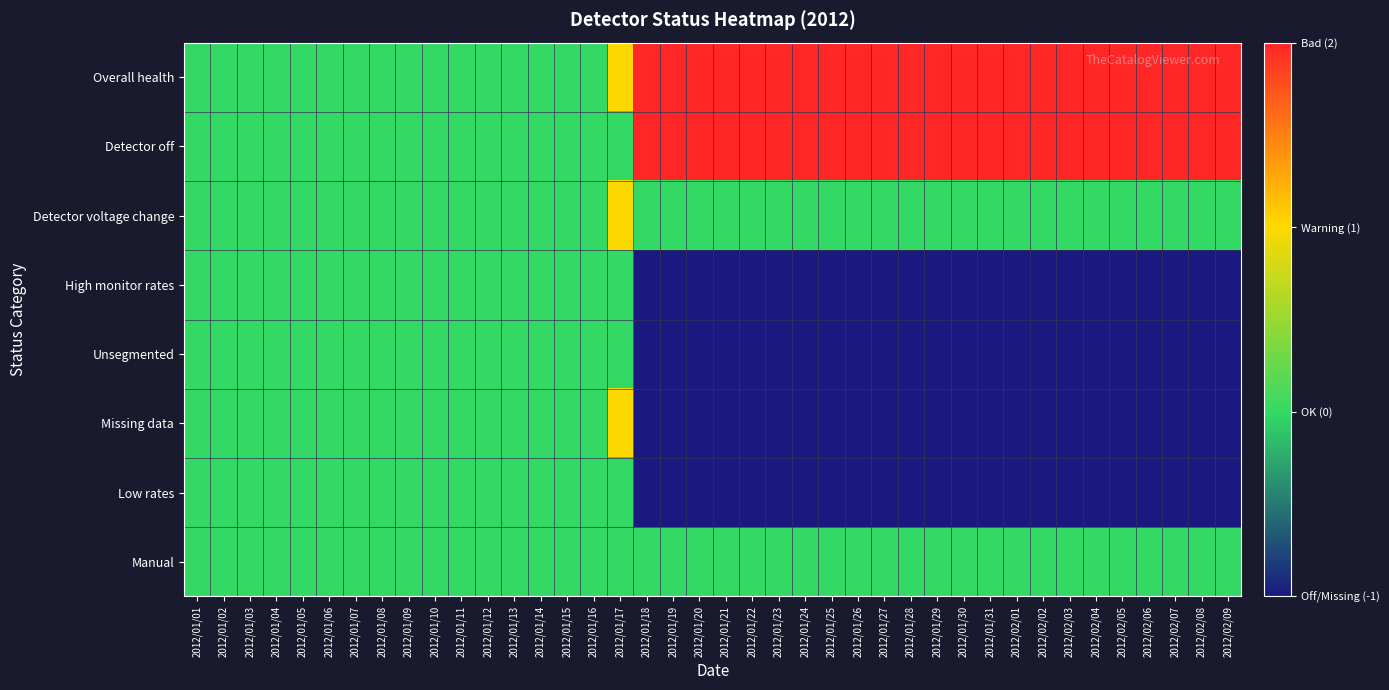

At which category does the chart reach its minimum across all series?

2012/01/18